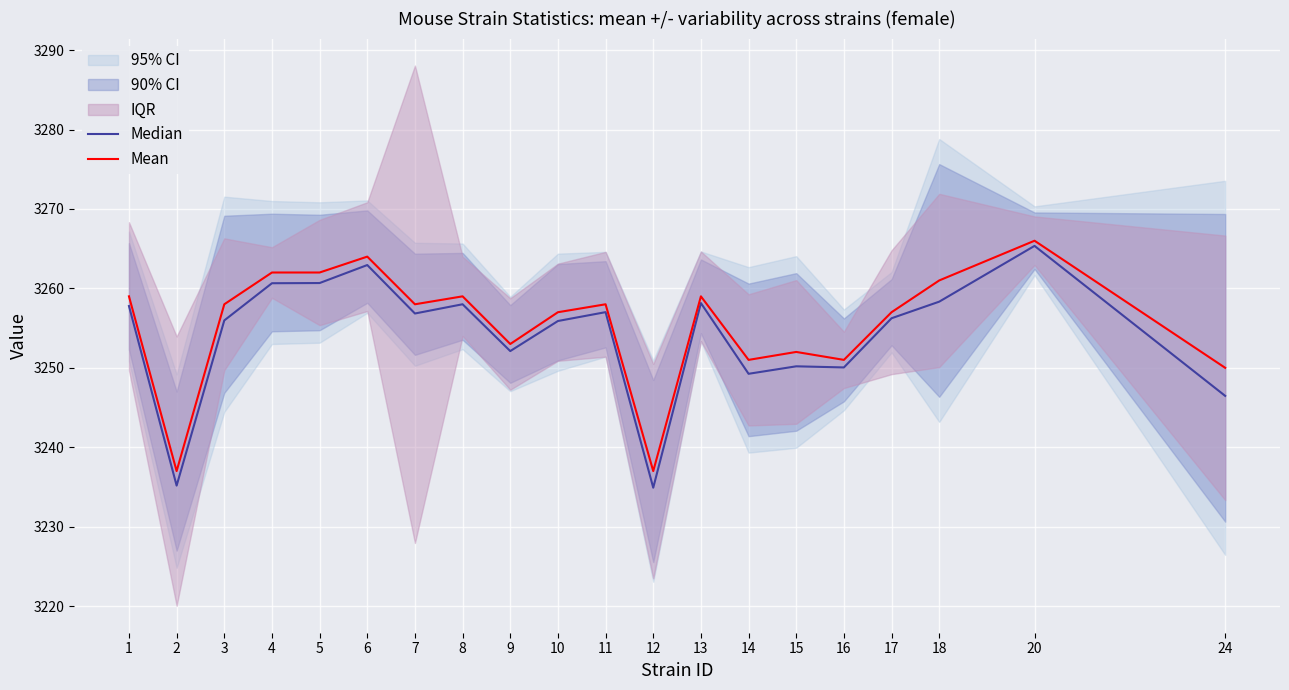

Is it true that Mean equals 3257.0 at 17?

True